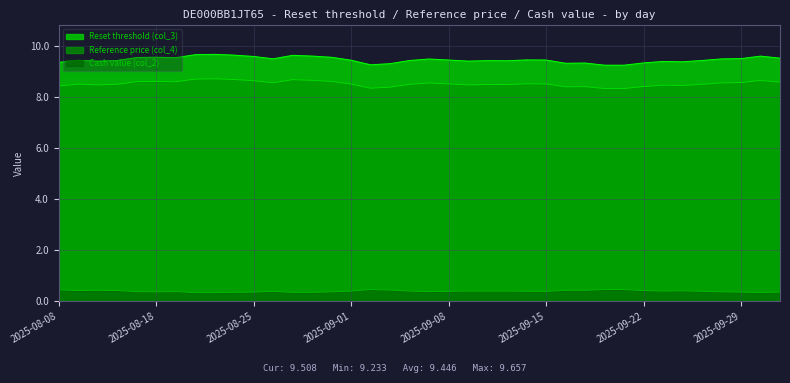

The Reference price (col_4) series shows 8.5 at 2025-08-12. True or false?

True